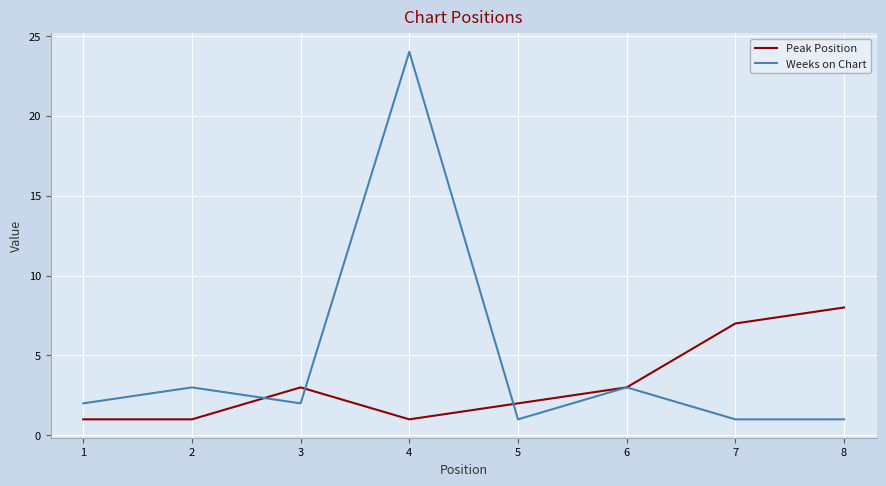

List the series in order of their peak value, lowest first.

Peak Position, Weeks on Chart